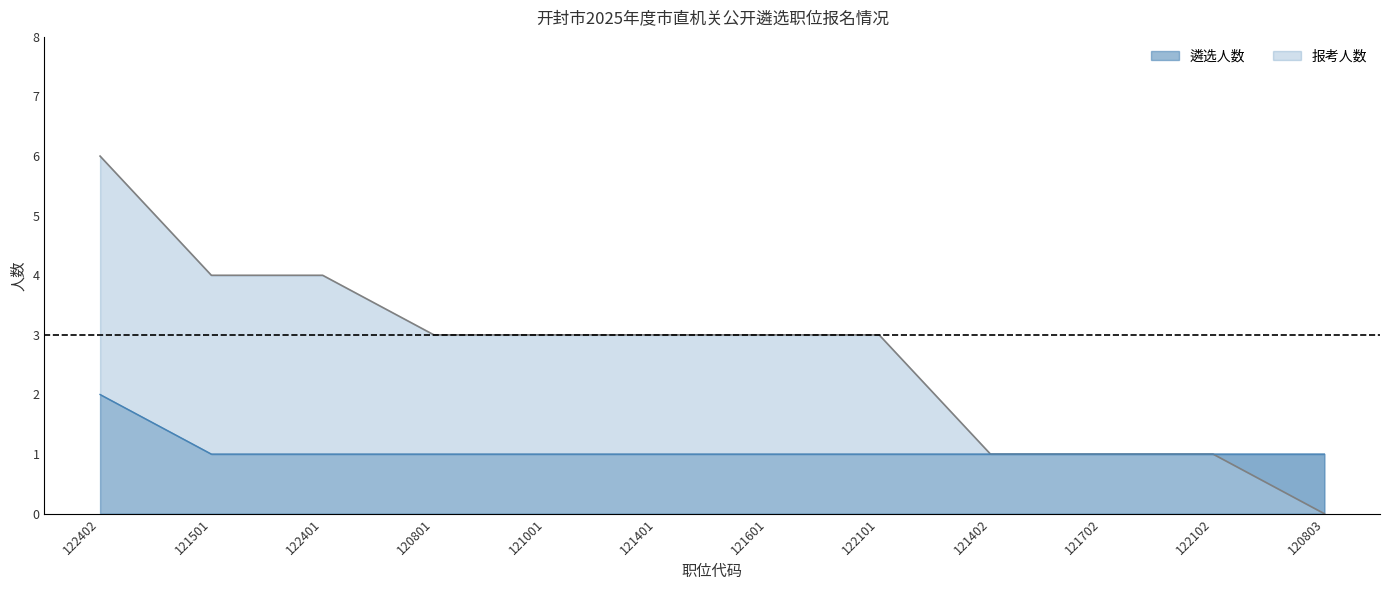

Rank the series by their average value, from lowest to highest.

遴选人数, 报考人数